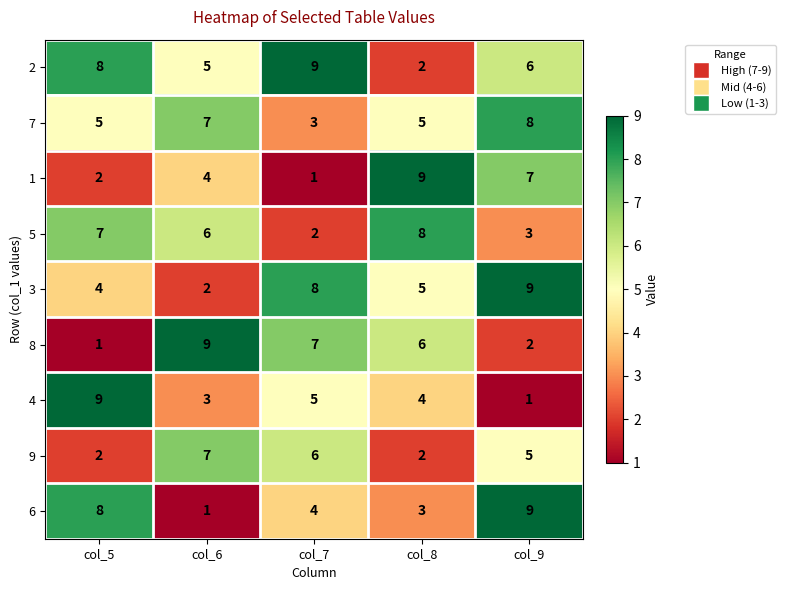

Which series changed the most between col_5 and col_7?

8